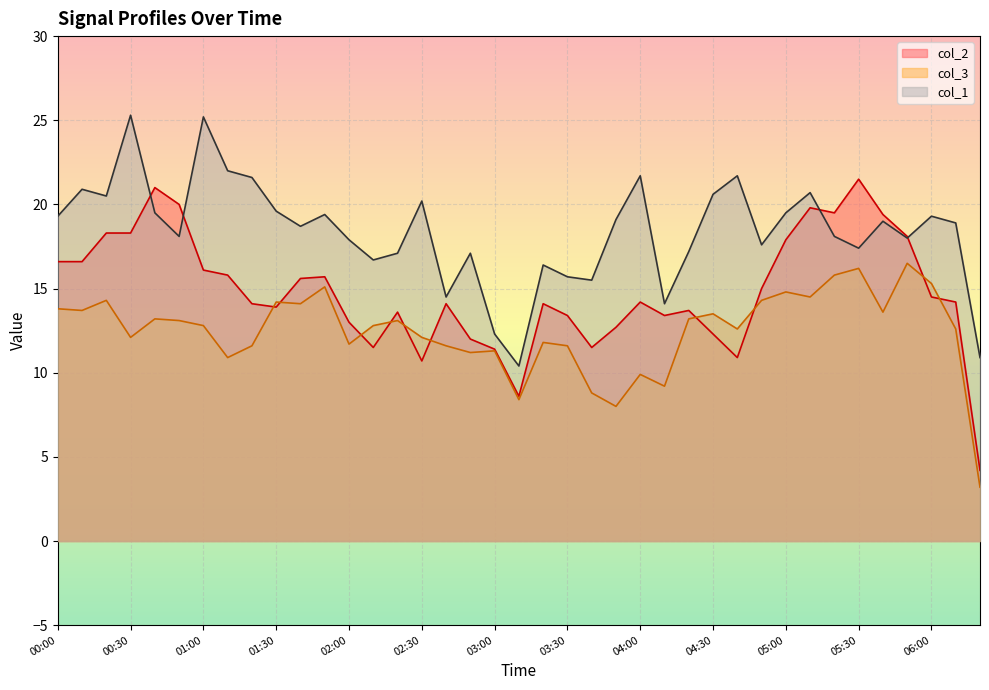

Reading right to left, extract all data points from this chart.

col_2: 4.2	14.2	14.5	18.1	19.4	21.5	19.5	19.8	17.9	15.0	10.9	12.3	13.7	13.4	14.2	12.7	11.5	13.4	14.1	8.6	11.4	12.0	14.1	10.7	13.6	11.5	13.0	15.7	15.6	13.9	14.1	15.8	16.1	20.0	21.0	18.3	18.3	16.6	16.6
col_3: 3.2	12.6	15.3	16.5	13.6	16.2	15.8	14.5	14.8	14.3	12.6	13.5	13.2	9.2	9.9	8.0	8.8	11.6	11.8	8.4	11.3	11.2	11.6	12.1	13.1	12.8	11.7	15.1	14.1	14.2	11.6	10.9	12.8	13.1	13.2	12.1	14.3	13.7	13.8
col_1: 10.9	18.9	19.3	18.0	19.0	17.4	18.1	20.7	19.5	17.6	21.7	20.6	17.2	14.1	21.7	19.1	15.5	15.7	16.4	10.4	12.3	17.1	14.5	20.2	17.1	16.7	17.9	19.4	18.7	19.6	21.6	22.0	25.2	18.1	19.5	25.3	20.5	20.9	19.3